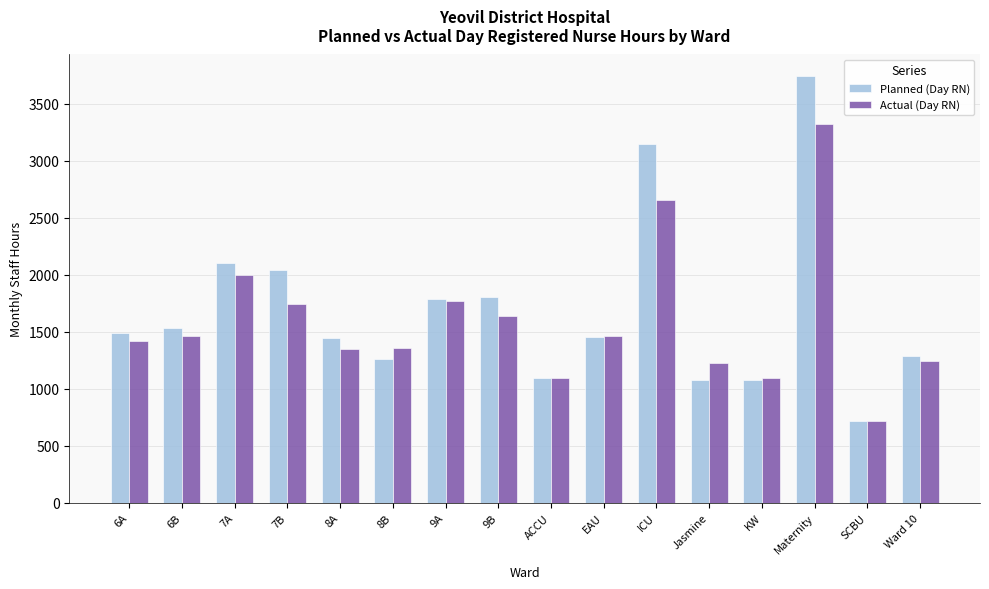

Is the value of Planned (Day RN) at Maternity greater than the value of Actual (Day RN) at Ward 10?

Yes